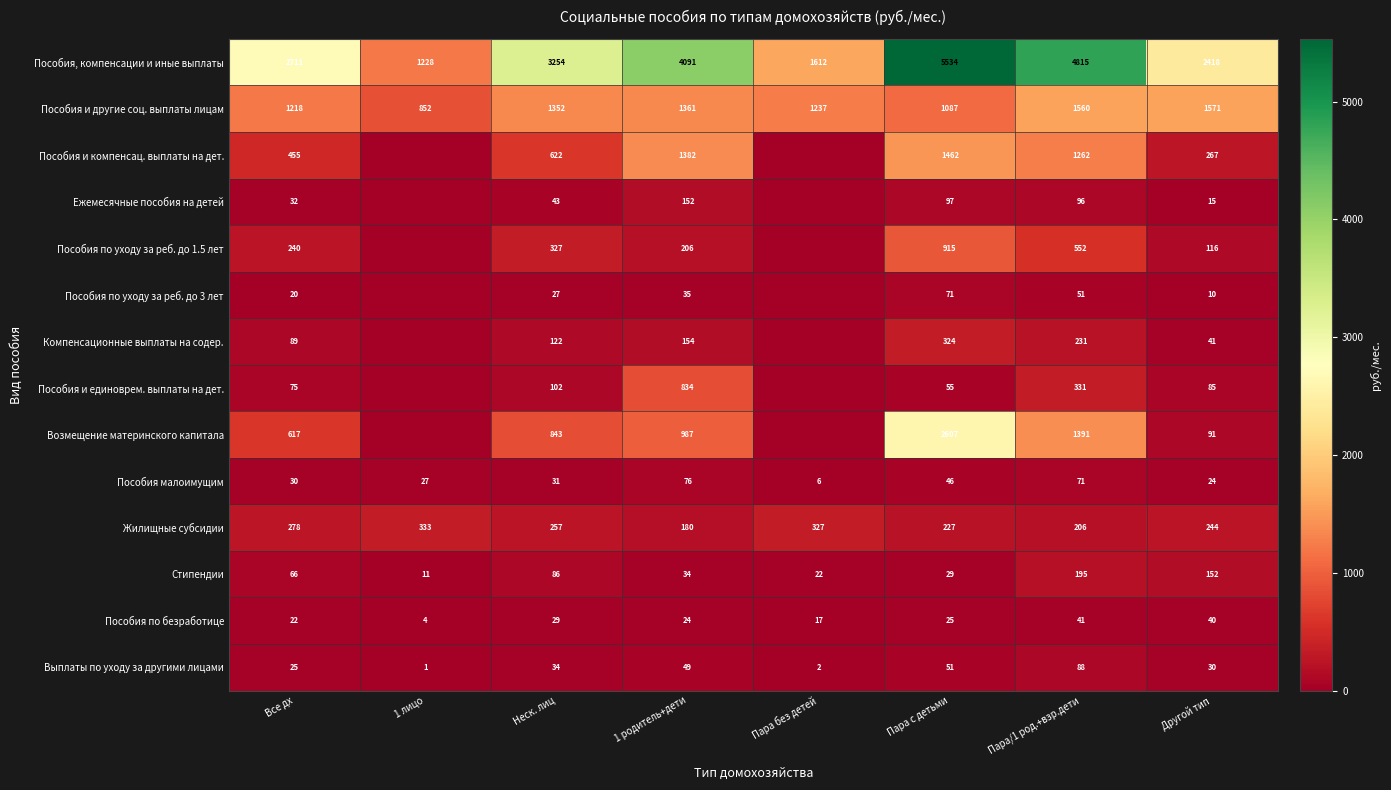

At 1 родитель+дети, list the series in order from largest to smallest.

Пособия, компенсации и иные выплаты, Пособия и компенсац. выплаты на дет., Пособия и другие соц. выплаты лицам, Возмещение материнского капитала, Пособия и единоврем. выплаты на дет., Пособия по уходу за реб. до 1.5 лет, Жилищные субсидии, Компенсационные выплаты на содер., Ежемесячные пособия на детей, Пособия малоимущим, Выплаты по уходу за другими лицами, Пособия по уходу за реб. до 3 лет, Стипендии, Пособия по безработице